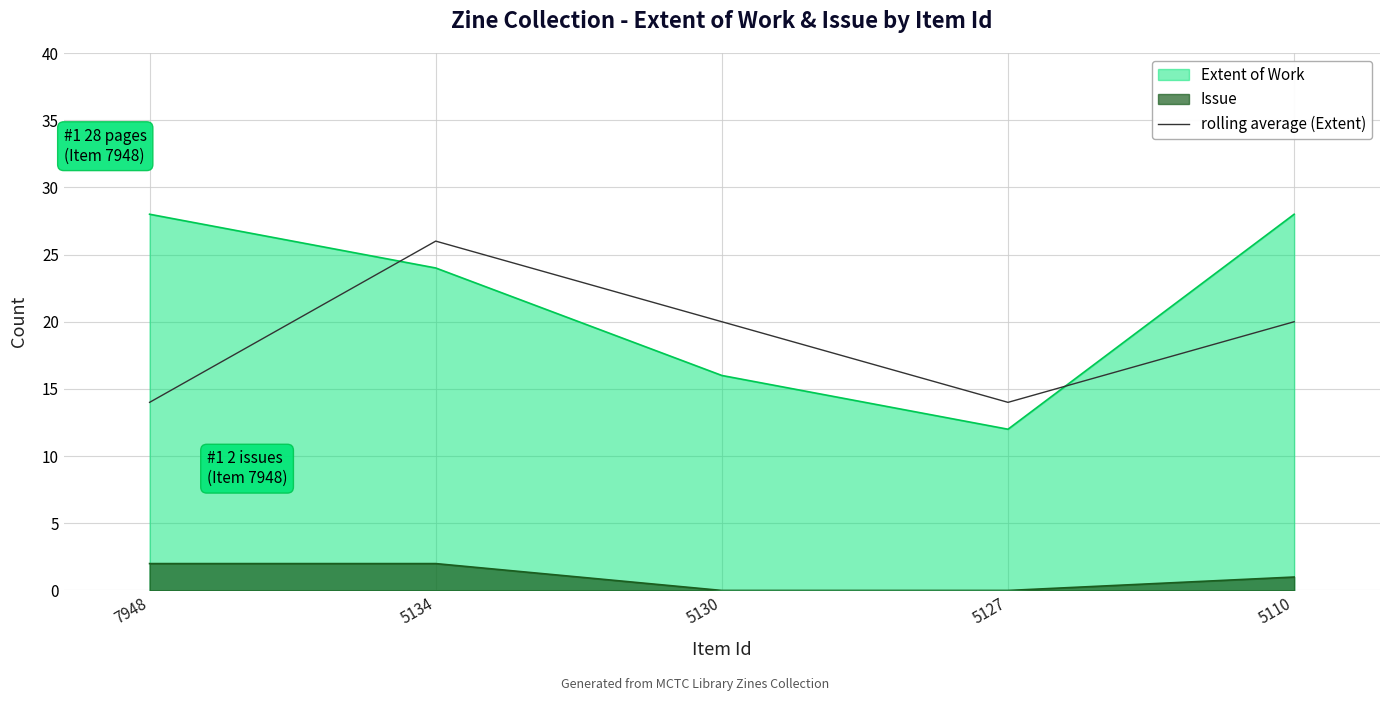

Which series has the largest total across all categories?

Extent of Work